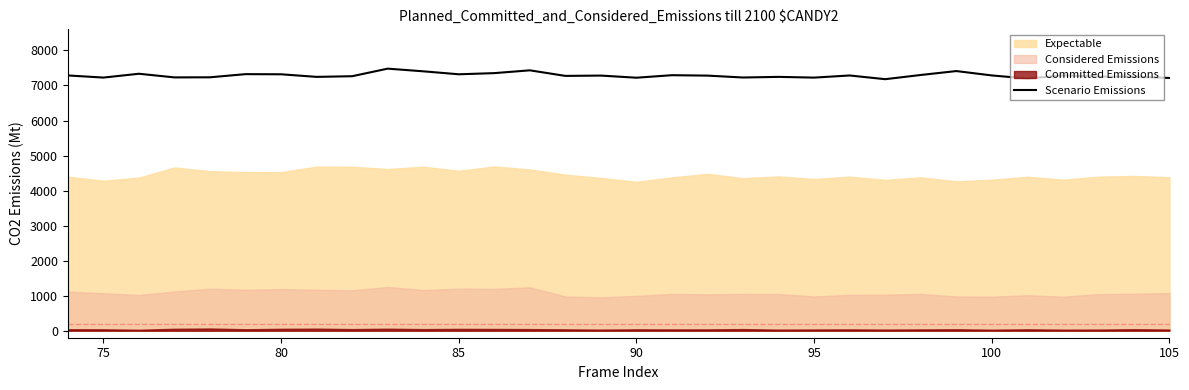

Where is the first local minimum?

75